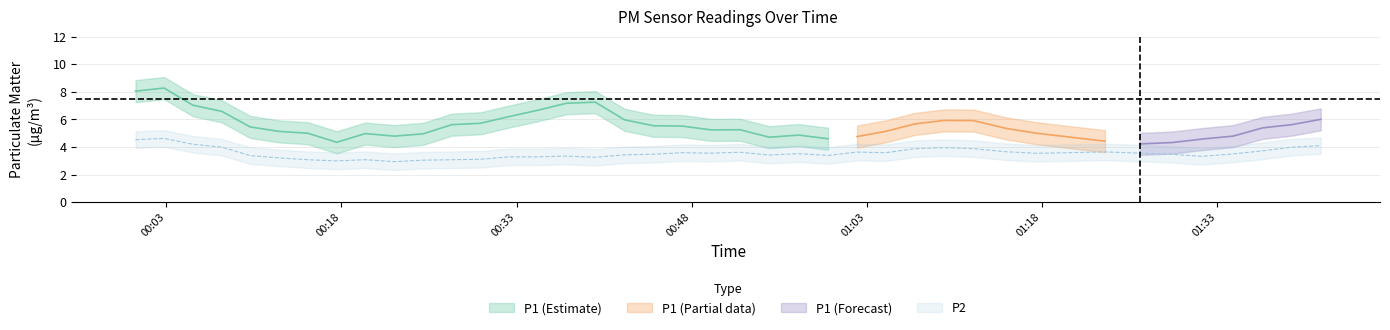

True or false: P1 and P2 intersect in this chart.

False